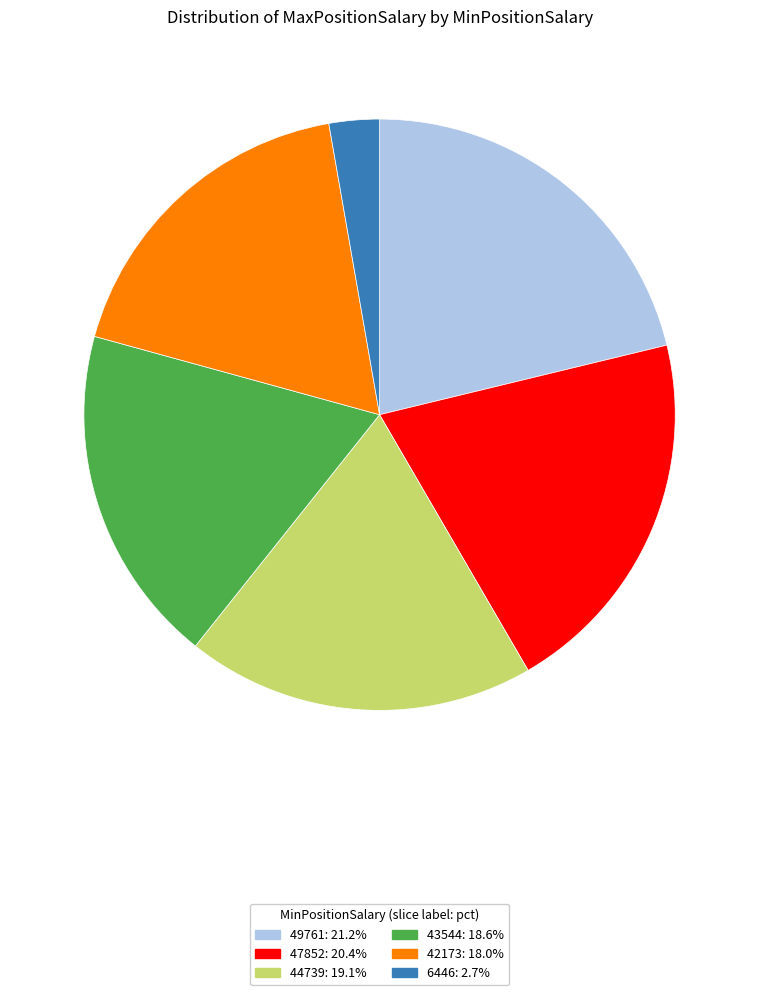

Which has a higher value, 43544 or 49761?

49761